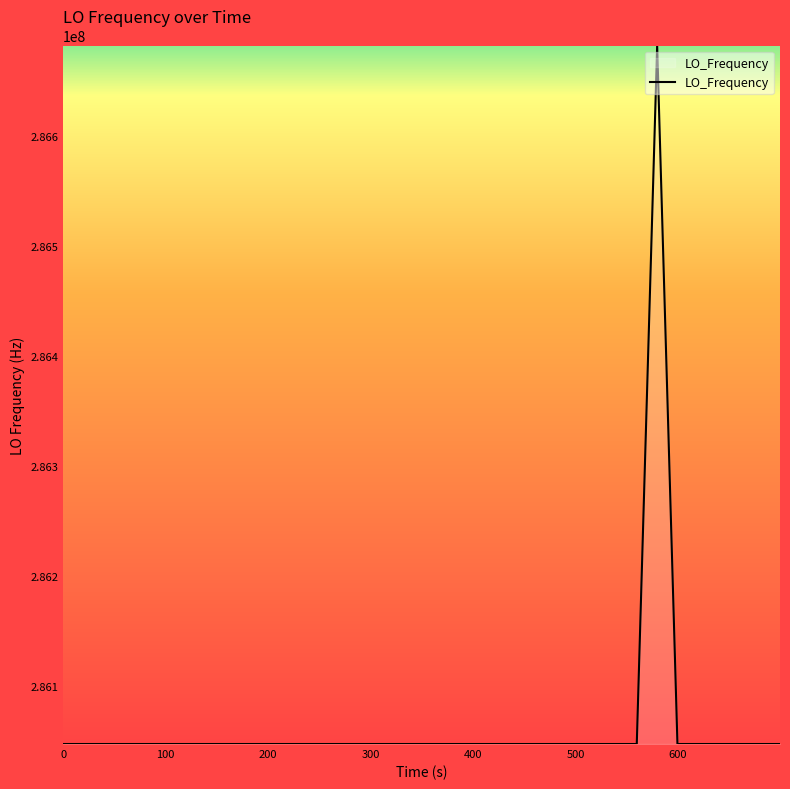

What is the average value?

286062894.3